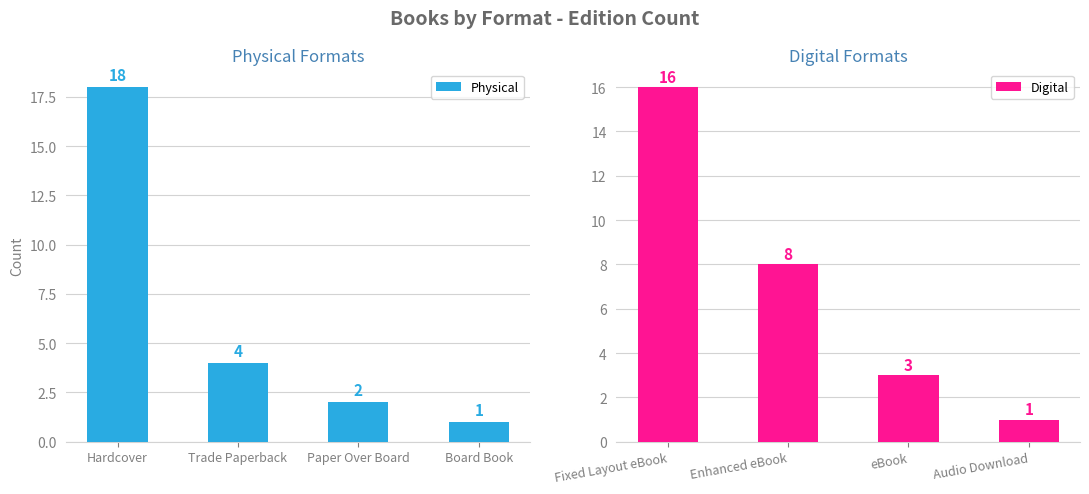

Rank the categories by Physical value from lowest to highest.

Board Book, Paper Over Board, Trade Paperback, Hardcover